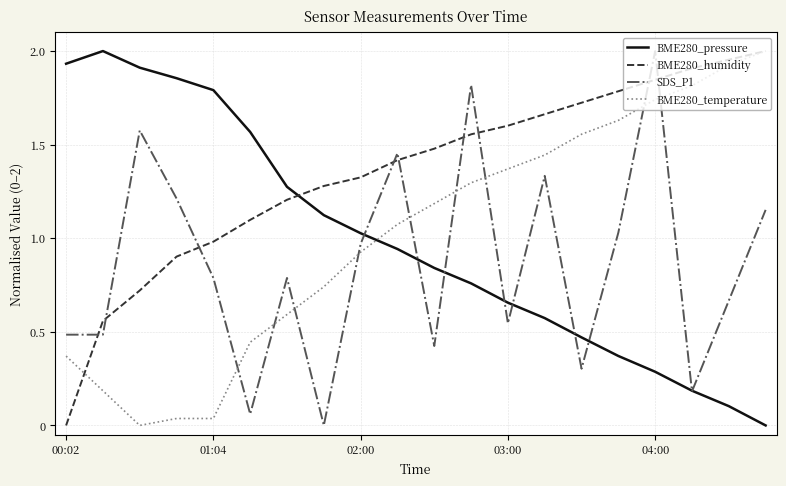

How many intersections are there between BME280_temperature and BME280_pressure?

1